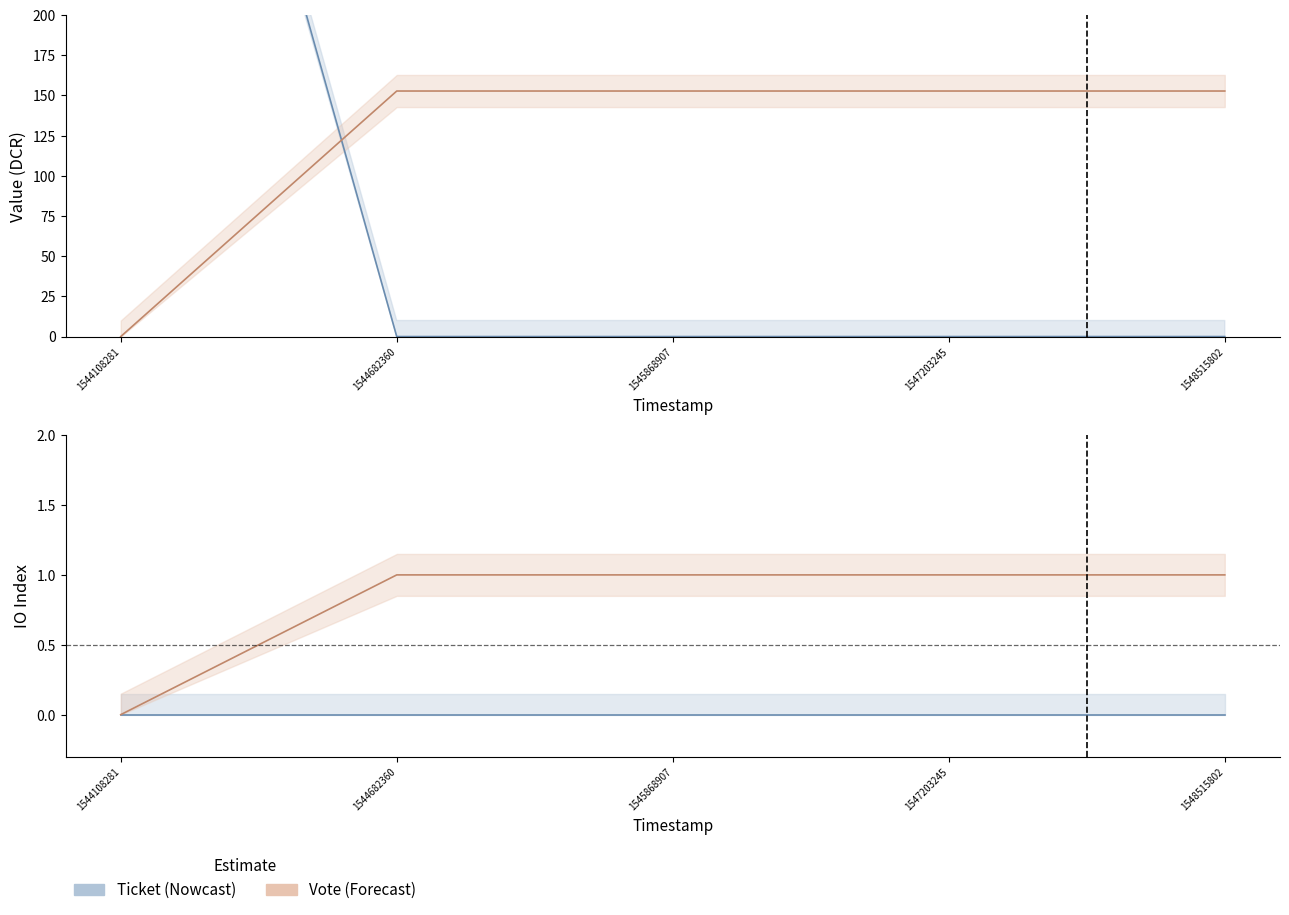

What are all the series names shown in the legend?

Ticket, Vote